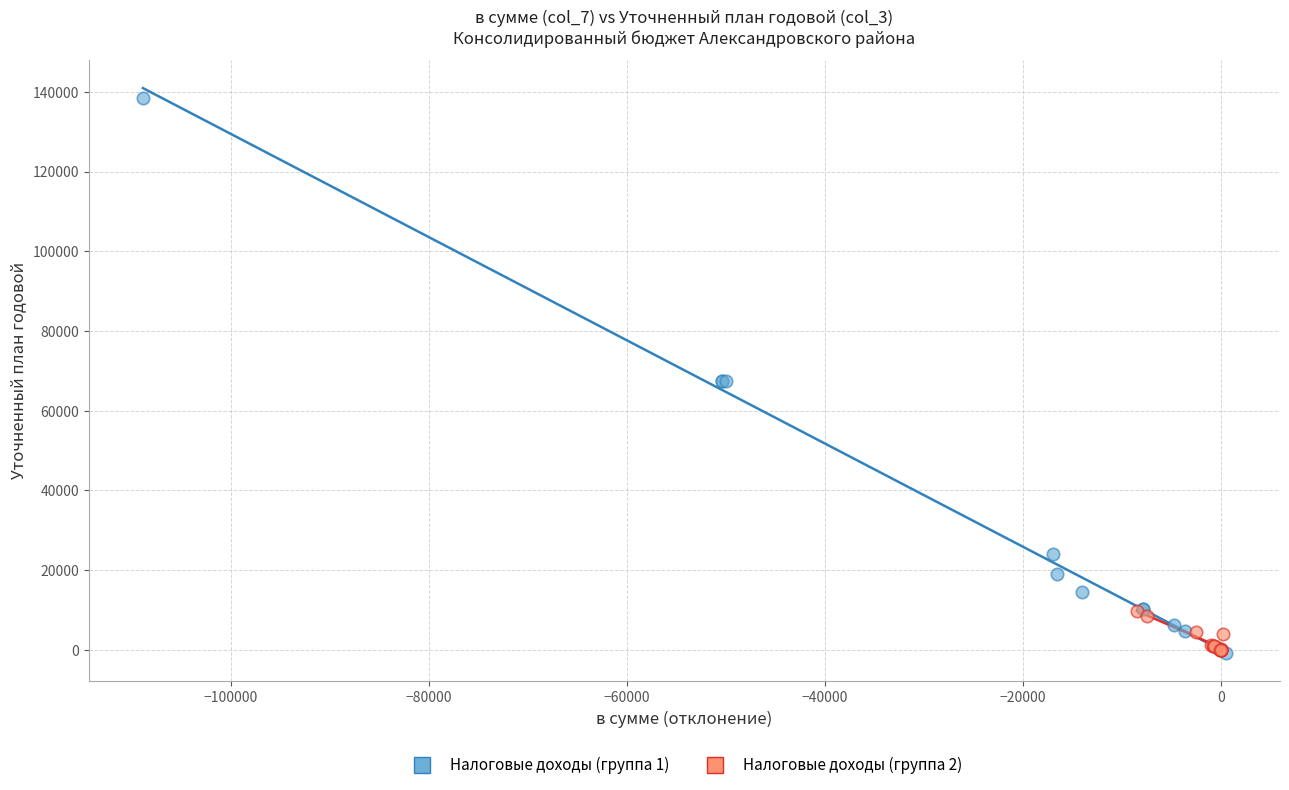

Which series has the largest Y range (max minus min)?

Налоговые доходы (группа 1)